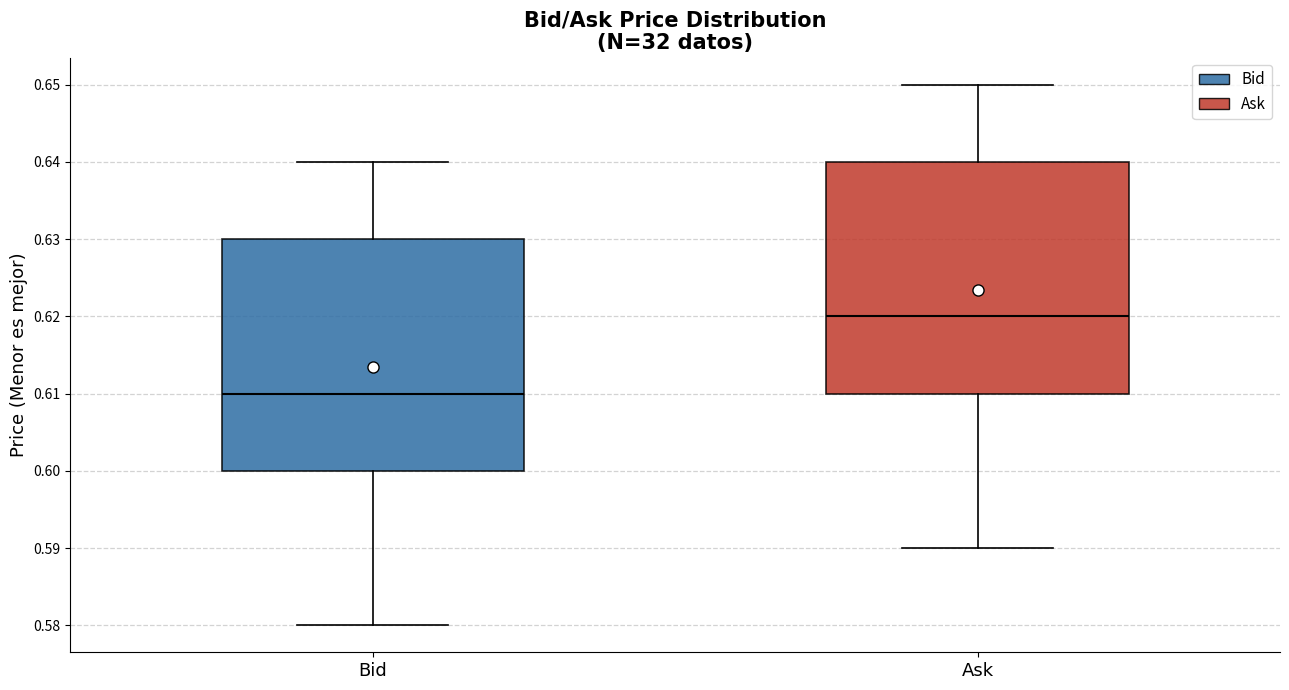

Reading left to right, read every box against the y-axis: the position of its median line, the range the box covers, and the ends of its whiskers. The values are not printed on the chart, so give them approximately, as read against the axis.

Bid: median 0.61, box 0.60 to 0.63, whiskers 0.58 to 0.64
Ask: median 0.62, box 0.61 to 0.64, whiskers 0.59 to 0.65